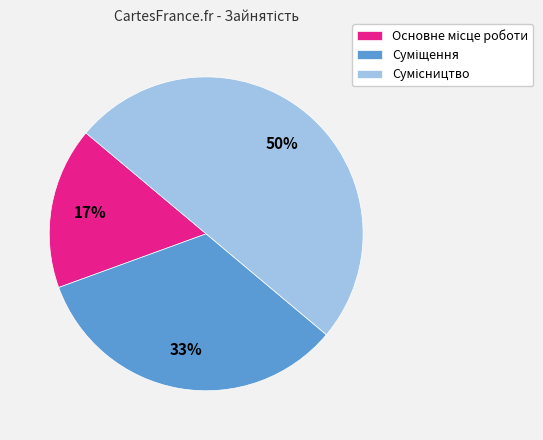

To the nearest percent, what is the average slice percentage?

33%